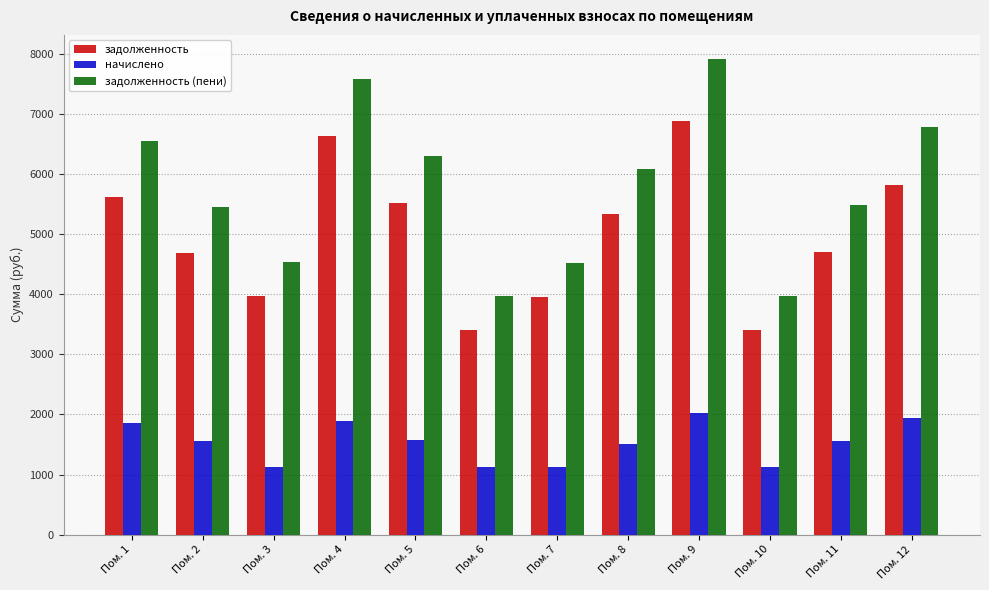

Which series has the widest spread of values?

задолженность (пени)